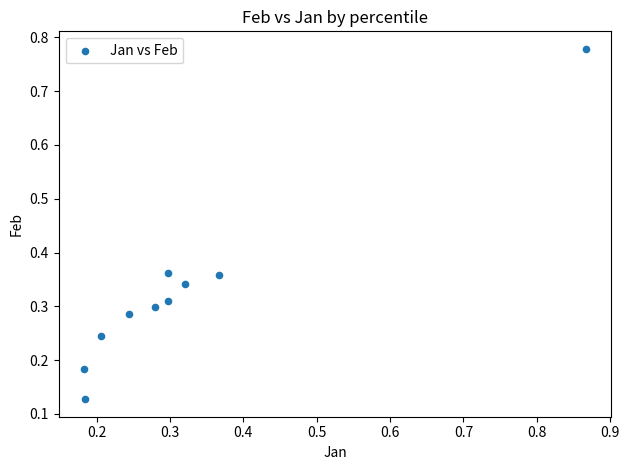

What is the range of X values (max minus min)?

0.7